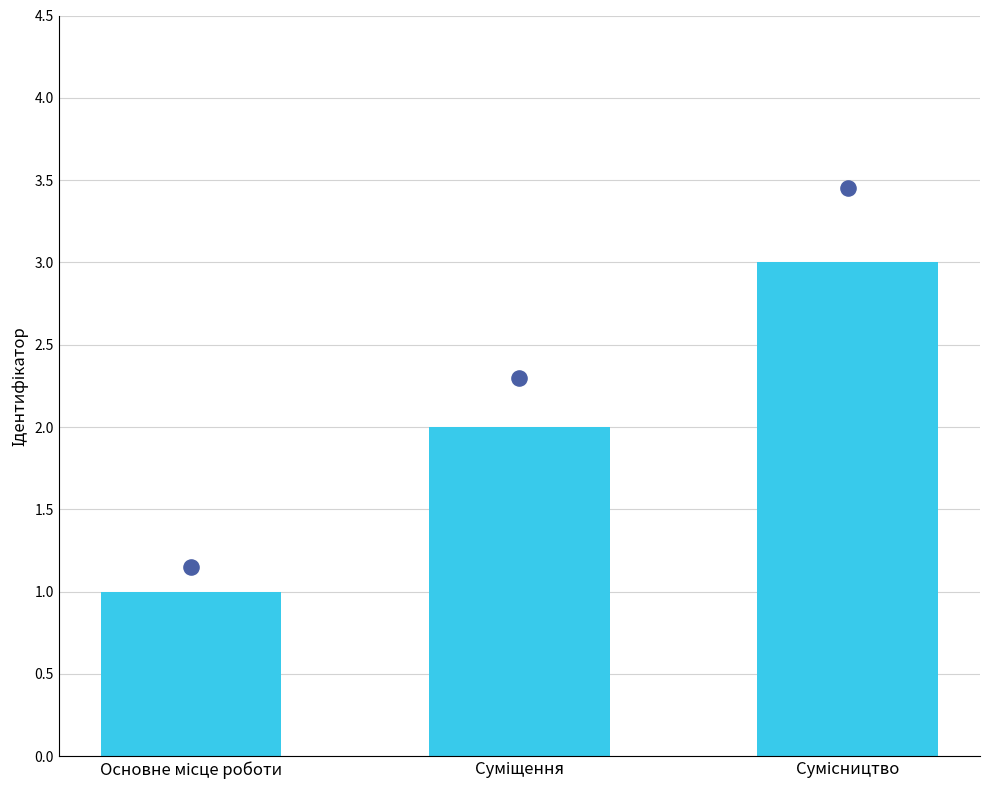

What are all the series names shown in the legend?

Ідентифікатор, Dot overlay